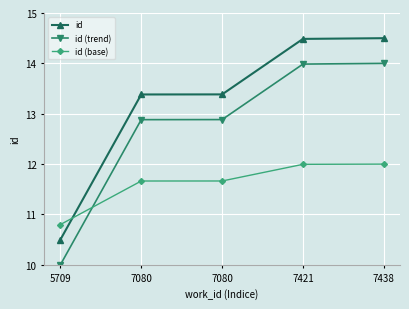

Which series changed the most between 7080 and 7080?

id